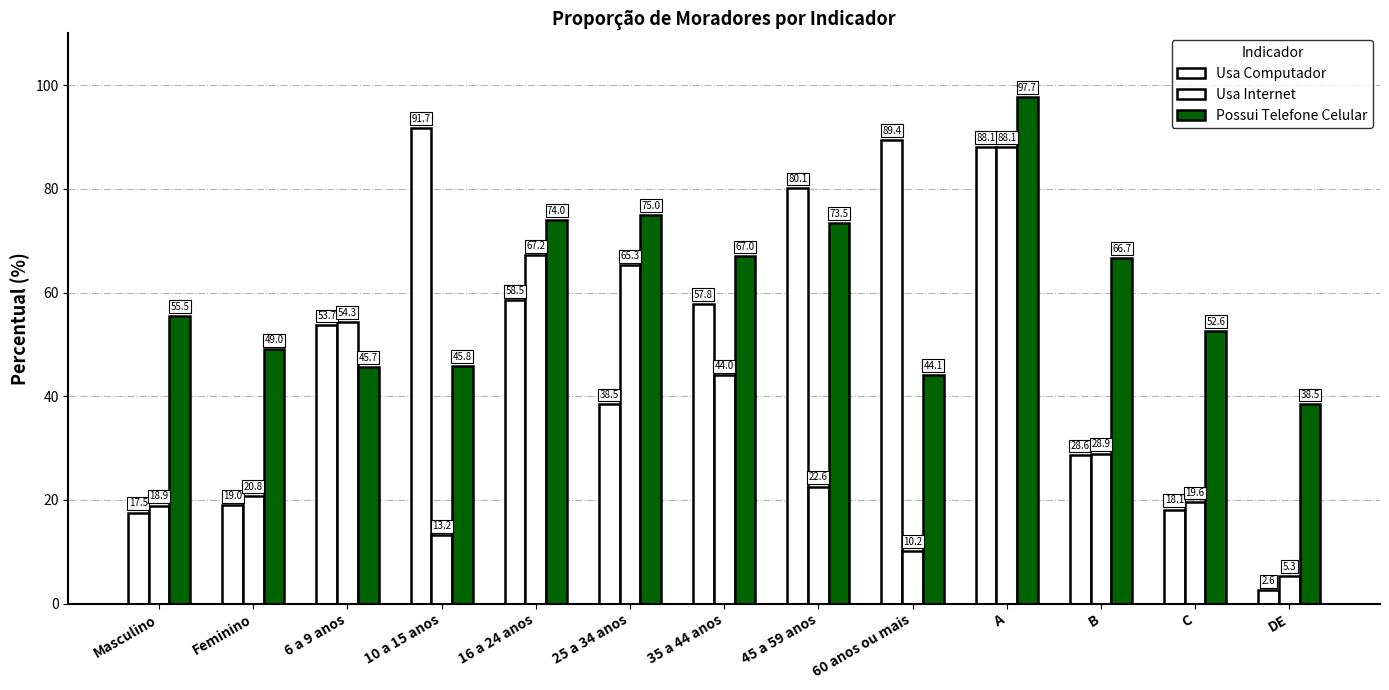

What is the difference between the highest and lowest values at Masculino?

38.0